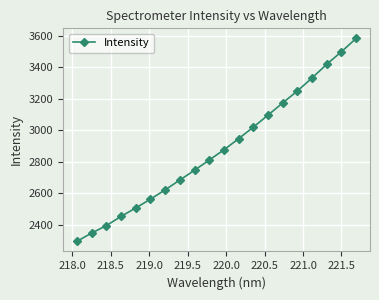

What is the sum of all values?

57609.5